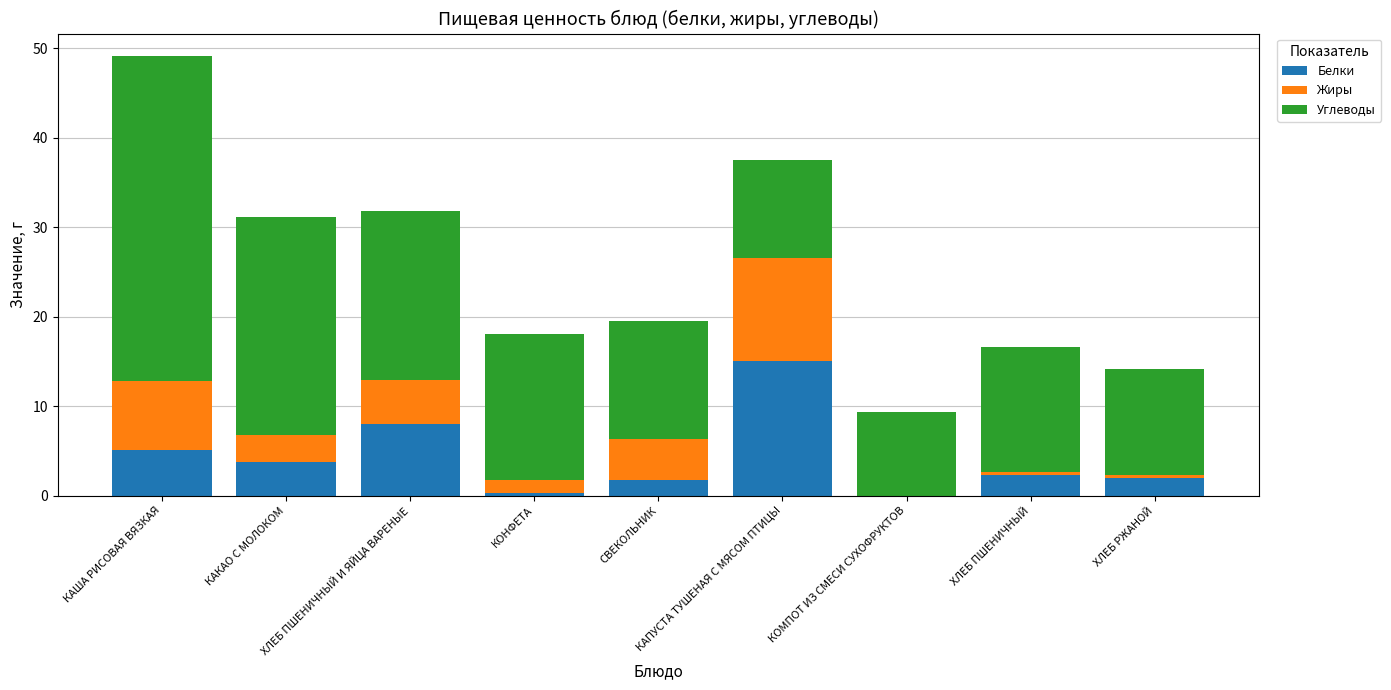

What is the highest value of the Белки series?

15.0